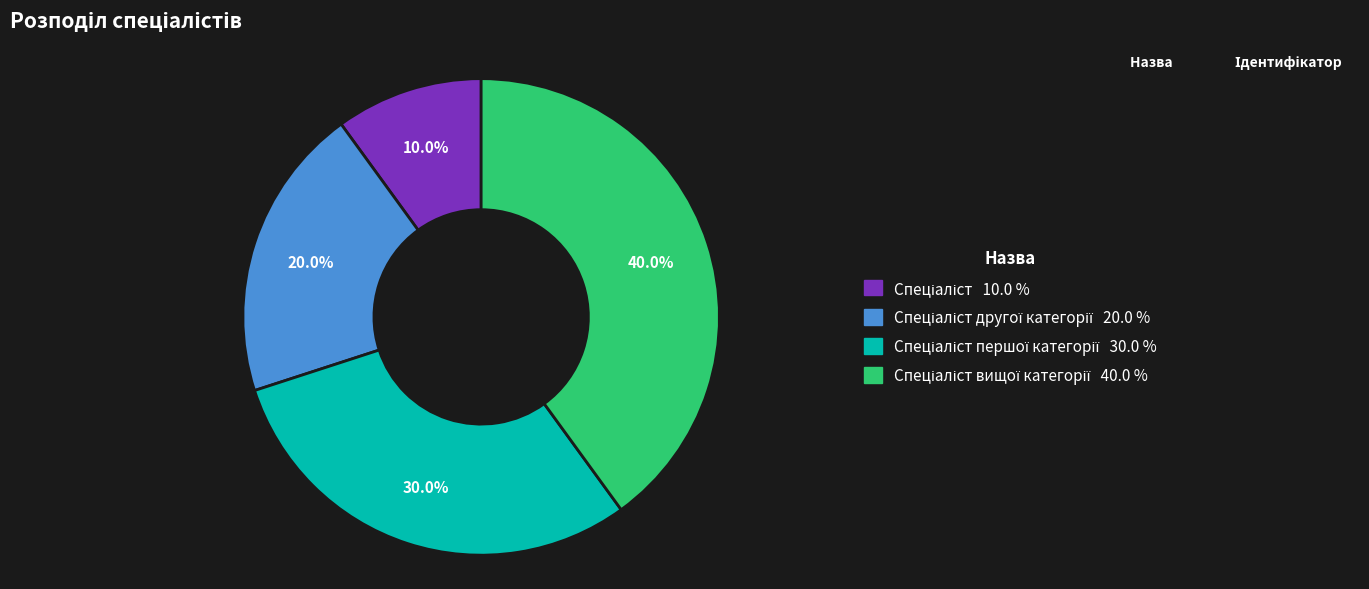

Is there a majority slice in this chart?

No